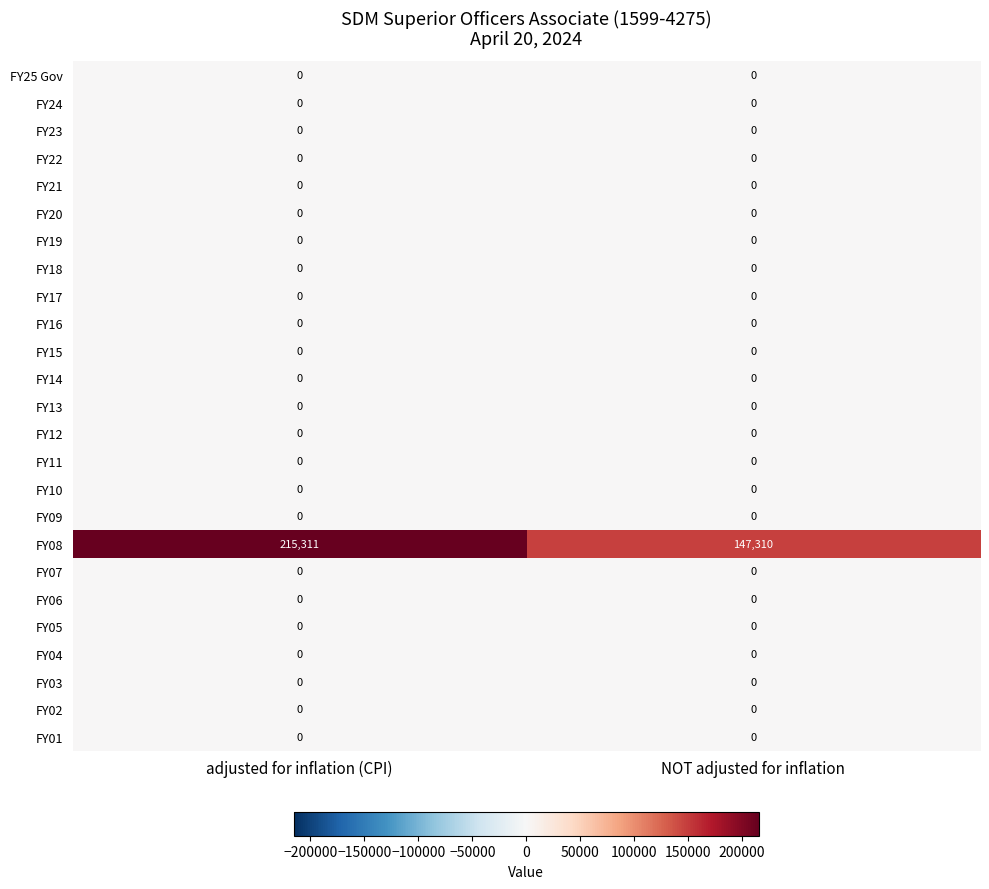

Count the number of data series in this chart.

25